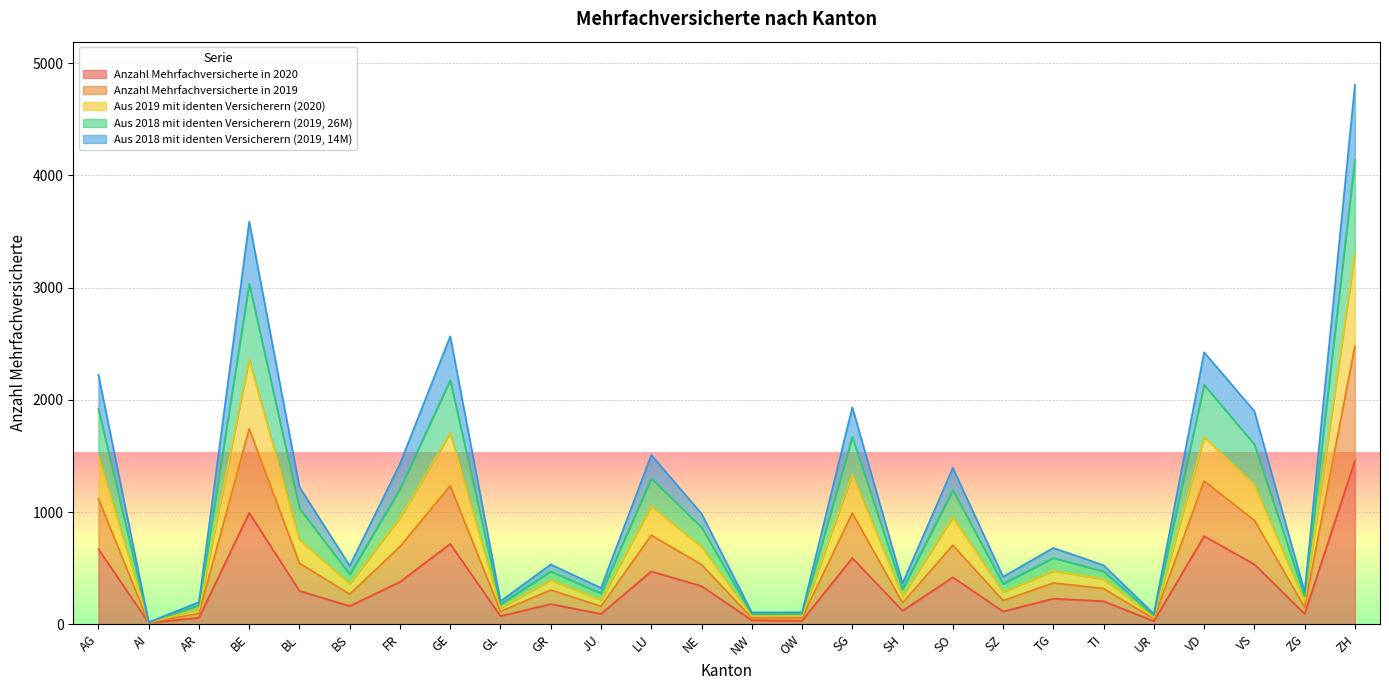

What is the total value across all series at VS?

1899